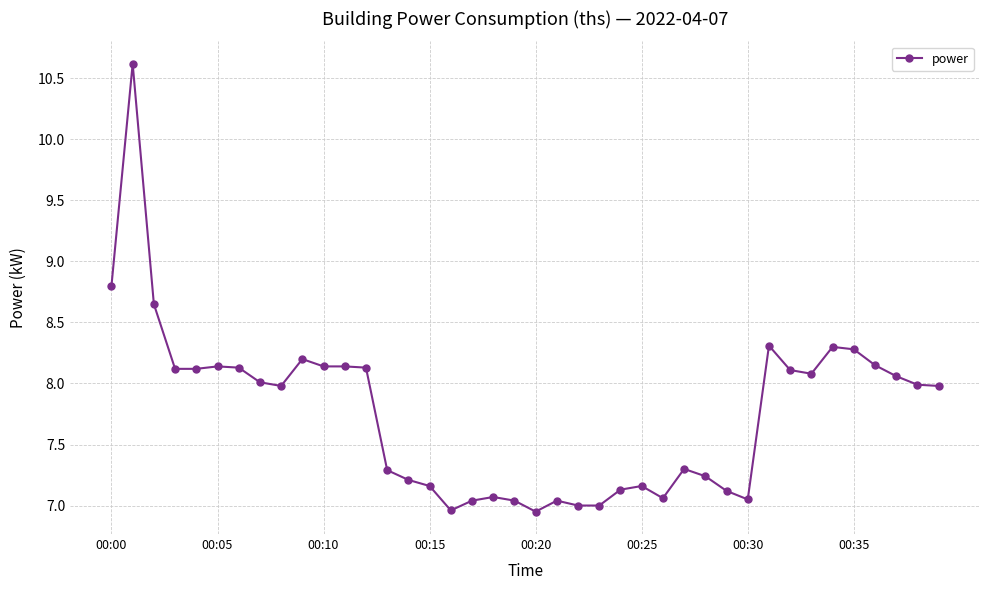

What is the value of the 14th point from the left?

7.3